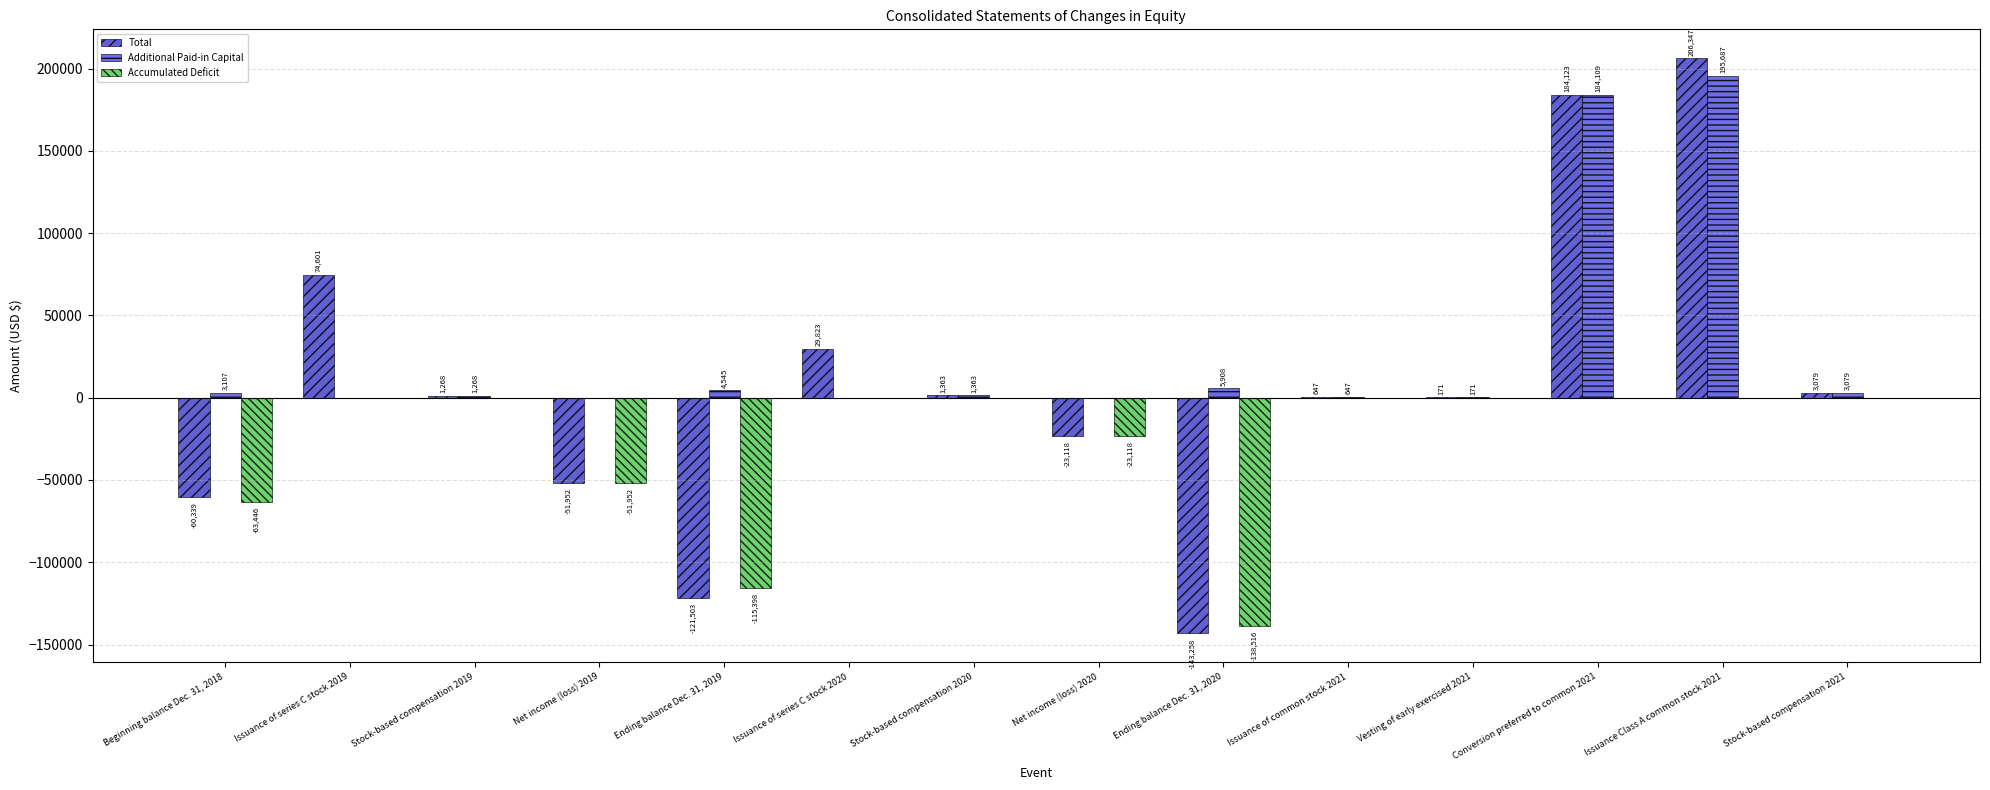

List the labels in order of Accumulated Deficit value, smallest first.

Ending balance Dec. 31, 2020, Ending balance Dec. 31, 2019, Beginning balance Dec. 31, 2018, Net income (loss) 2019, Net income (loss) 2020, Issuance of series C stock 2019, Stock-based compensation 2019, Issuance of series C stock 2020, Stock-based compensation 2020, Issuance of common stock 2021, Vesting of early exercised 2021, Conversion preferred to common 2021, Issuance Class A common stock 2021, Stock-based compensation 2021